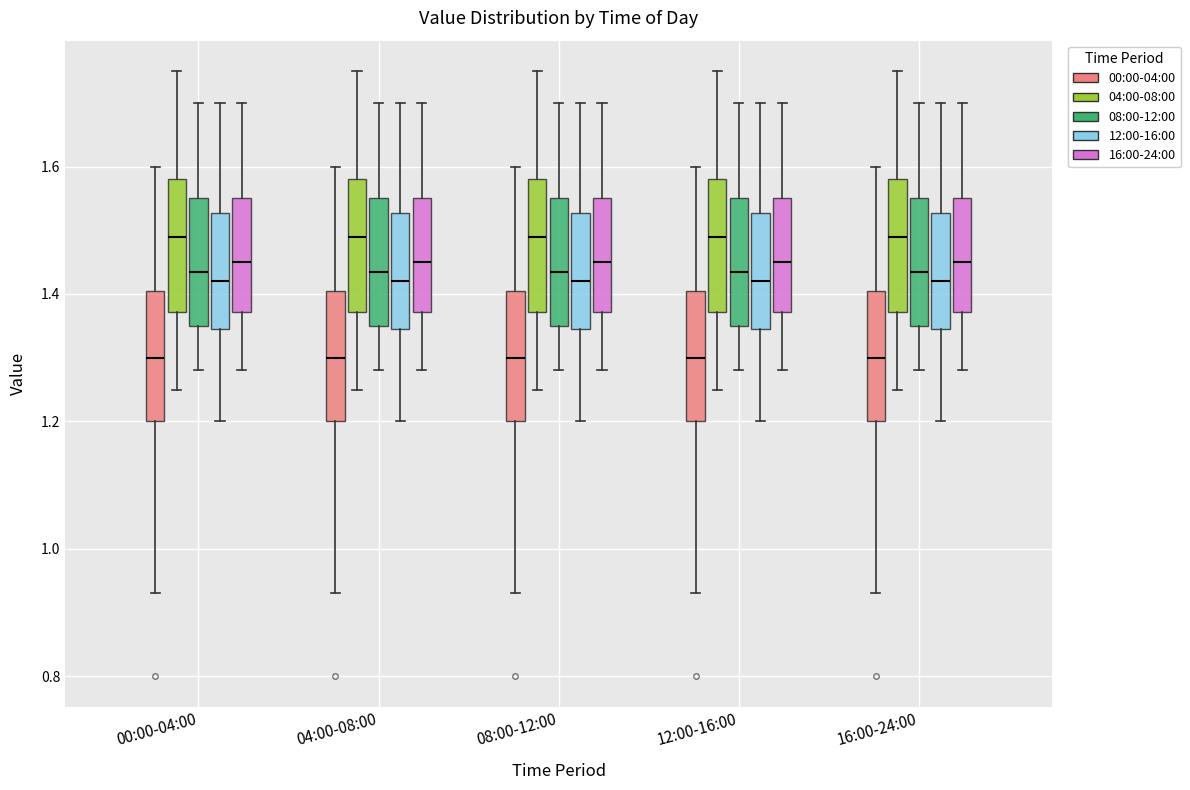

Reading left to right, transcribe this box plot: for each box, give where its median line is, the range the box spans, and where its two whiskers end, as read against the y-axis. The values are not printed on the chart, so give them approximately, as read against the axis.

00:00-04:00 (00:00-04:00): median 1.30, box 1.20 to 1.40, whiskers 0.94 to 1.60
00:00-04:00 (04:00-08:00): median 1.50, box 1.38 to 1.58, whiskers 1.26 to 1.76
00:00-04:00 (08:00-12:00): median 1.44, box 1.36 to 1.56, whiskers 1.28 to 1.70
00:00-04:00 (12:00-16:00): median 1.42, box 1.34 to 1.52, whiskers 1.20 to 1.70
00:00-04:00 (16:00-24:00): median 1.46, box 1.38 to 1.56, whiskers 1.28 to 1.70
04:00-08:00 (00:00-04:00): median 1.30, box 1.20 to 1.40, whiskers 0.94 to 1.60
04:00-08:00 (04:00-08:00): median 1.50, box 1.38 to 1.58, whiskers 1.26 to 1.76
04:00-08:00 (08:00-12:00): median 1.44, box 1.36 to 1.56, whiskers 1.28 to 1.70
04:00-08:00 (12:00-16:00): median 1.42, box 1.34 to 1.52, whiskers 1.20 to 1.70
04:00-08:00 (16:00-24:00): median 1.46, box 1.38 to 1.56, whiskers 1.28 to 1.70
08:00-12:00 (00:00-04:00): median 1.30, box 1.20 to 1.40, whiskers 0.94 to 1.60
08:00-12:00 (04:00-08:00): median 1.50, box 1.38 to 1.58, whiskers 1.26 to 1.76
08:00-12:00 (08:00-12:00): median 1.44, box 1.36 to 1.56, whiskers 1.28 to 1.70
08:00-12:00 (12:00-16:00): median 1.42, box 1.34 to 1.52, whiskers 1.20 to 1.70
08:00-12:00 (16:00-24:00): median 1.46, box 1.38 to 1.56, whiskers 1.28 to 1.70
12:00-16:00 (00:00-04:00): median 1.30, box 1.20 to 1.40, whiskers 0.94 to 1.60
12:00-16:00 (04:00-08:00): median 1.50, box 1.38 to 1.58, whiskers 1.26 to 1.76
12:00-16:00 (08:00-12:00): median 1.44, box 1.36 to 1.56, whiskers 1.28 to 1.70
12:00-16:00 (12:00-16:00): median 1.42, box 1.34 to 1.52, whiskers 1.20 to 1.70
12:00-16:00 (16:00-24:00): median 1.46, box 1.38 to 1.56, whiskers 1.28 to 1.70
16:00-24:00 (00:00-04:00): median 1.30, box 1.20 to 1.40, whiskers 0.94 to 1.60
16:00-24:00 (04:00-08:00): median 1.50, box 1.38 to 1.58, whiskers 1.26 to 1.76
16:00-24:00 (08:00-12:00): median 1.44, box 1.36 to 1.56, whiskers 1.28 to 1.70
16:00-24:00 (12:00-16:00): median 1.42, box 1.34 to 1.52, whiskers 1.20 to 1.70
16:00-24:00 (16:00-24:00): median 1.46, box 1.38 to 1.56, whiskers 1.28 to 1.70